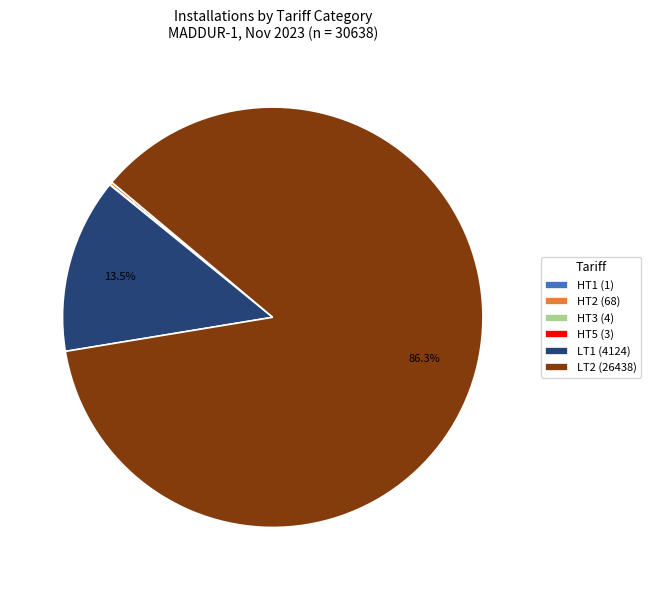

What is the largest slice in the pie chart?

LT2 (26438)